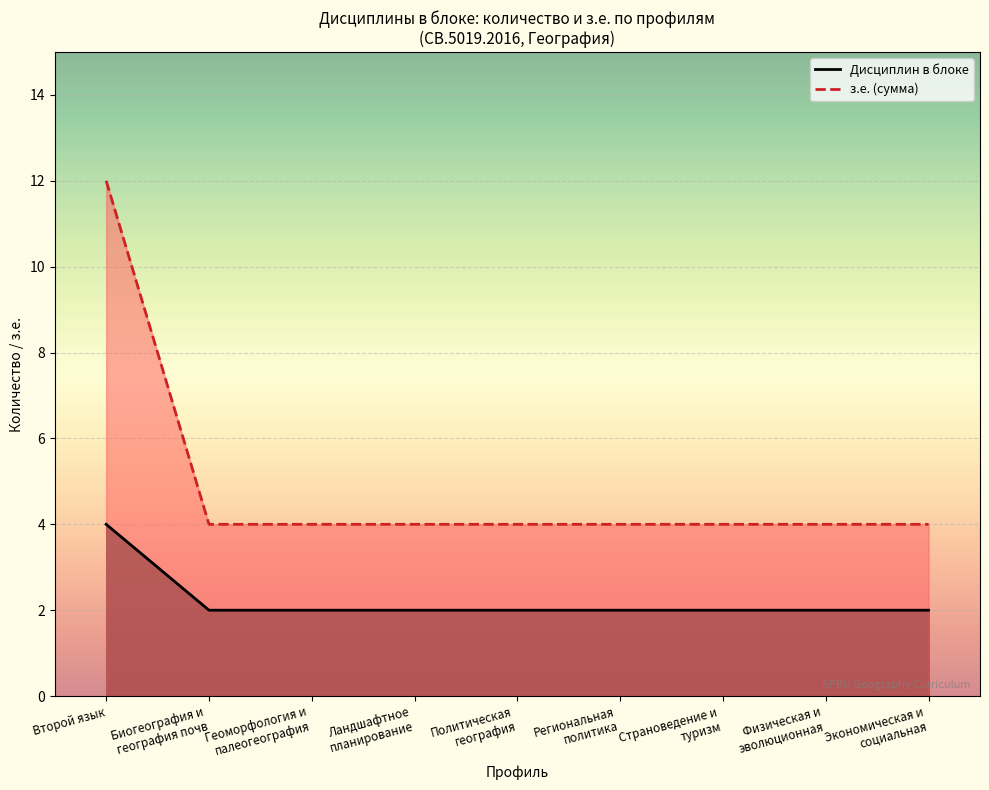

Which has a higher value, Страноведение и
туризм or Политическая
география?

Страноведение и
туризм